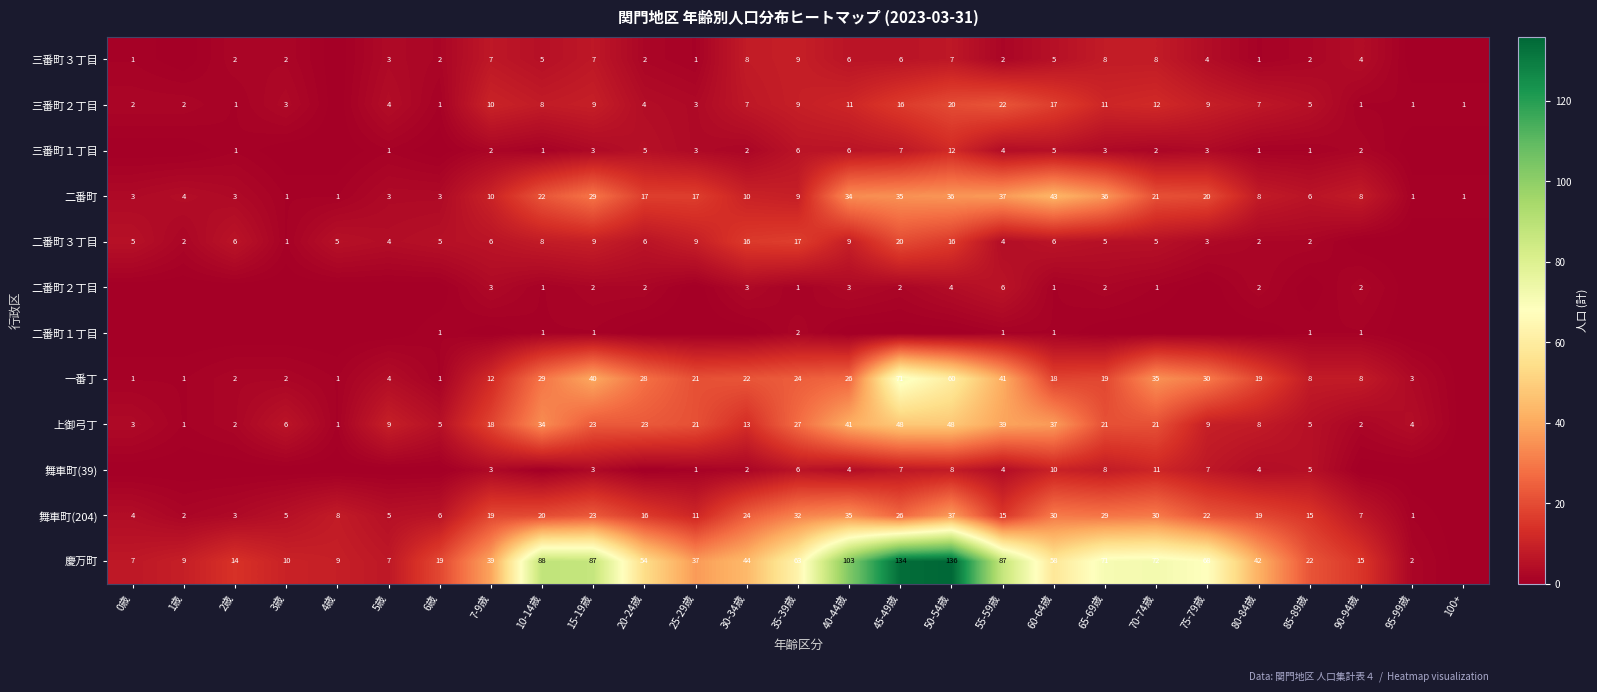

What is the sum of the 舞車町(204) values at 80-84歳 and 10-14歳?

39